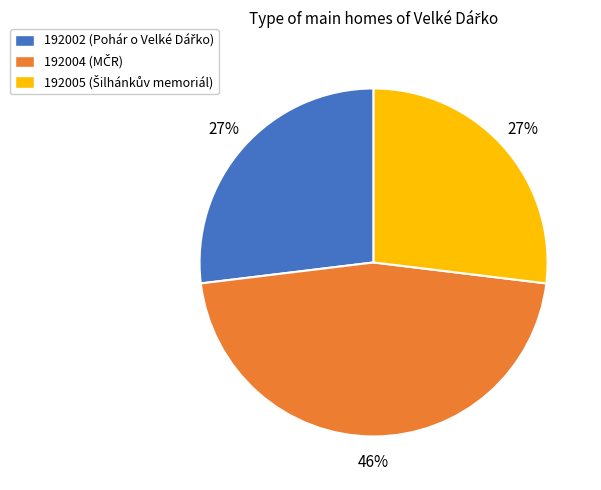

Which slice is the largest?

192004